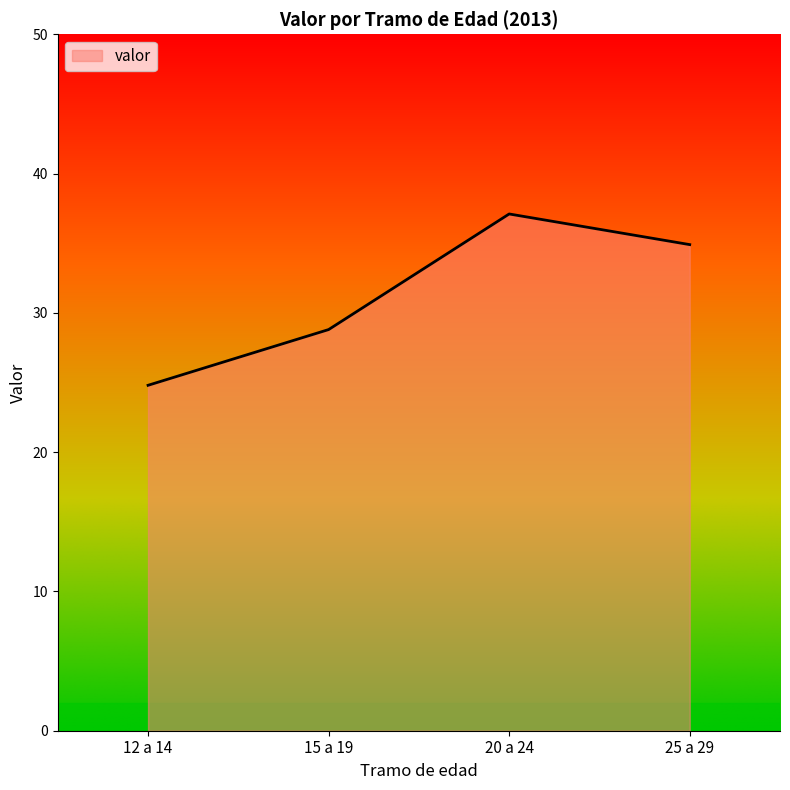

What is the average value?

31.4